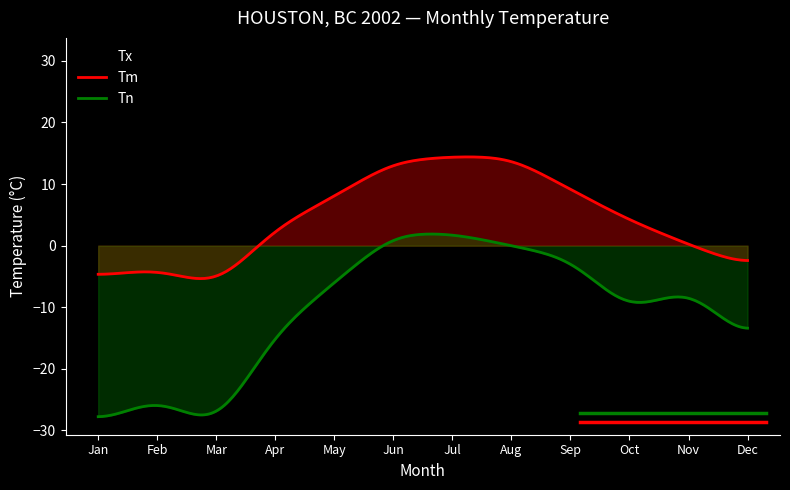

Read the Tm value at 2.

-3.7